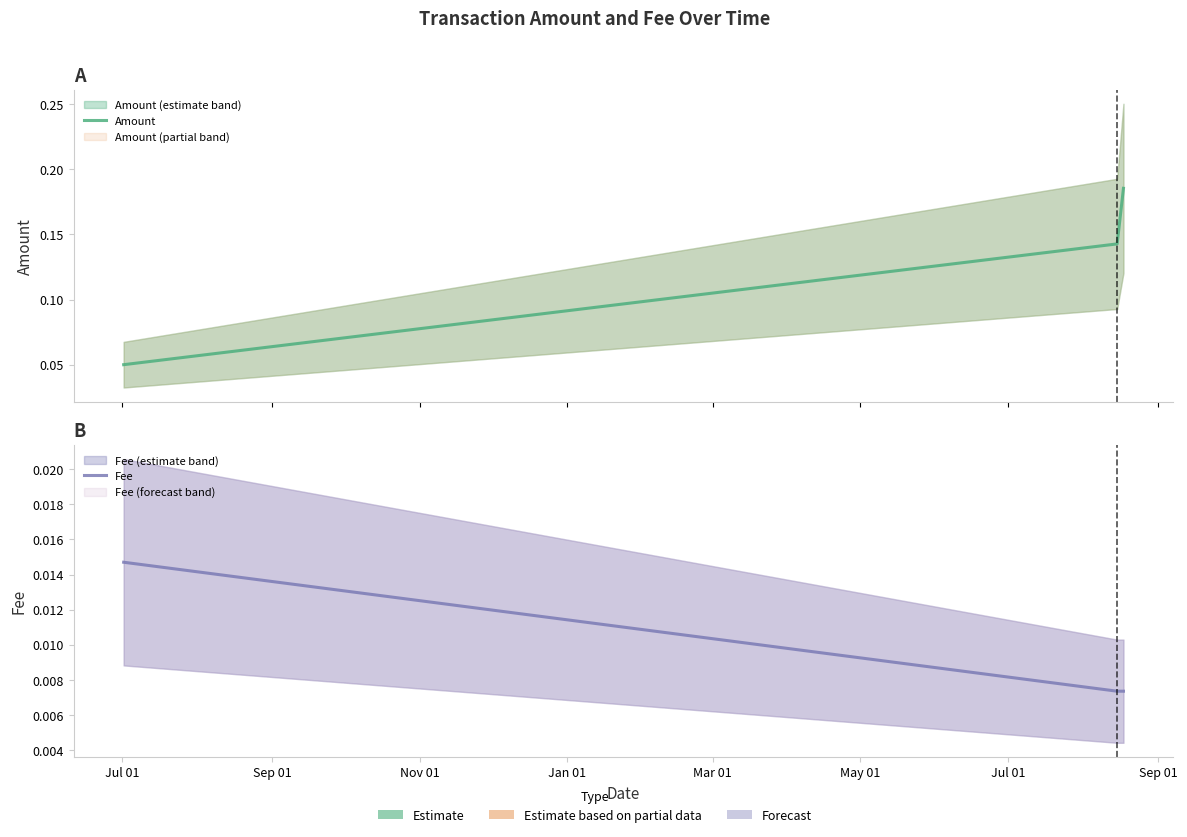

Reading left to right, what are all the values shown in this chart?

Amount: 0.1	0.1	0.2
Fee: 0.0	0.0	0.0